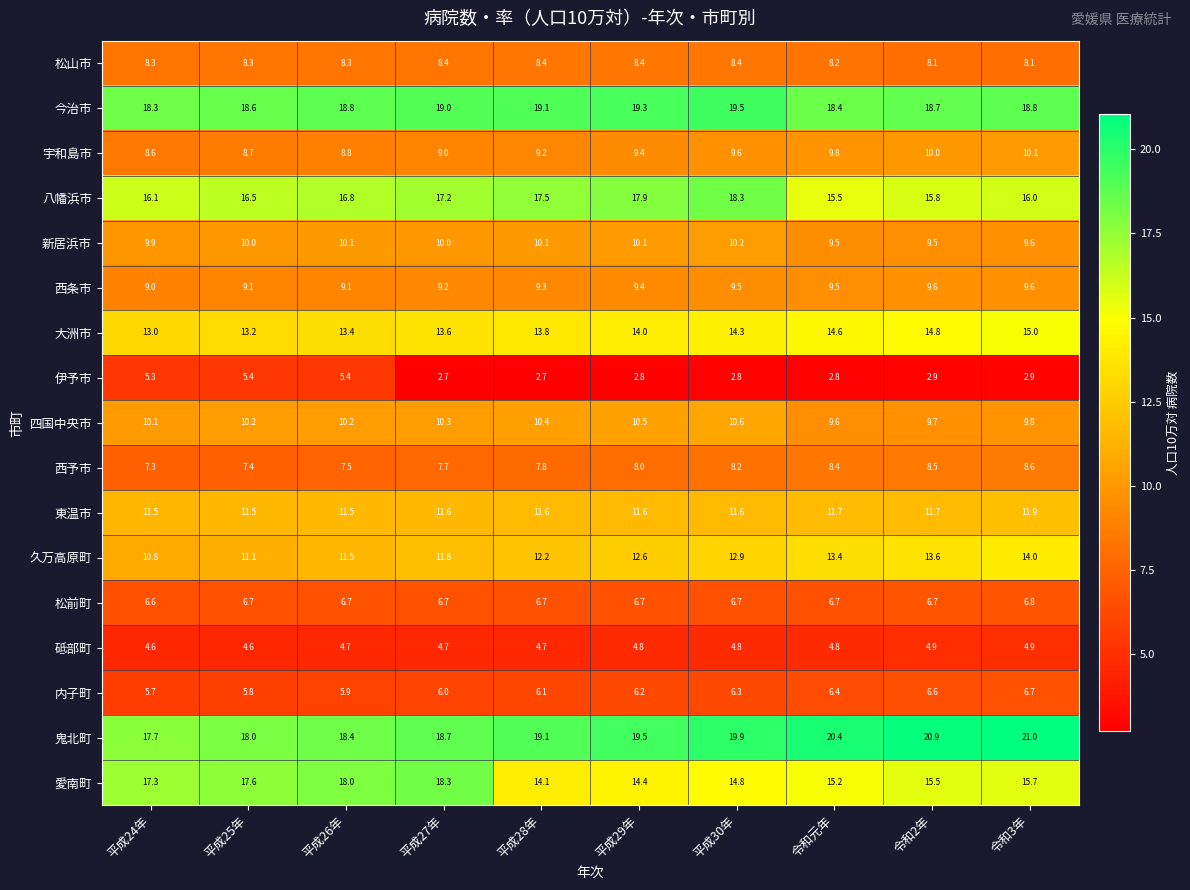

List the labels in order of 久万高原町 value, smallest first.

平成24年, 平成25年, 平成26年, 平成27年, 平成28年, 平成29年, 平成30年, 令和元年, 令和2年, 令和3年